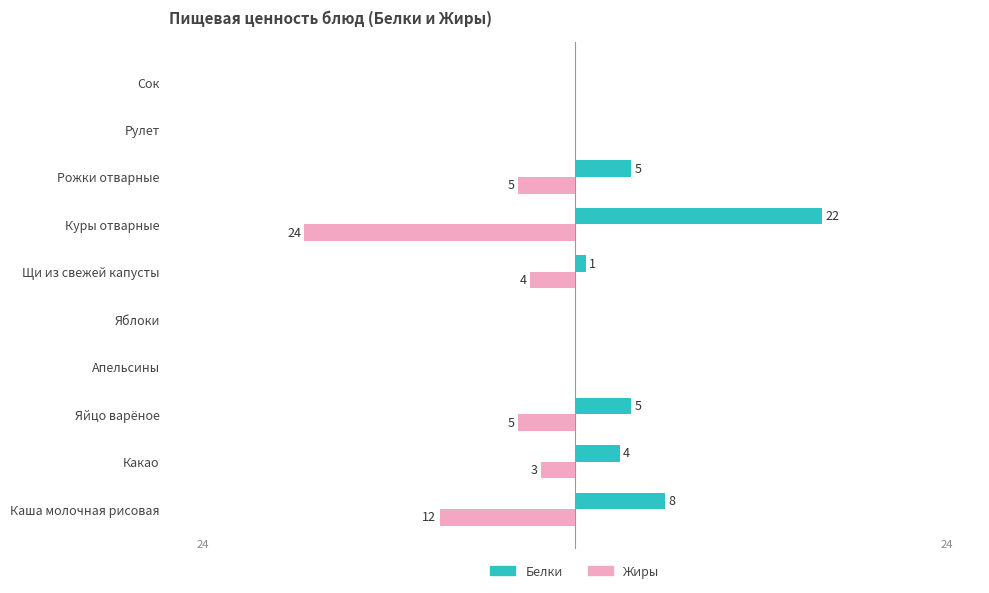

At which label is Жиры closest to -12?

Каша молочная рисовая